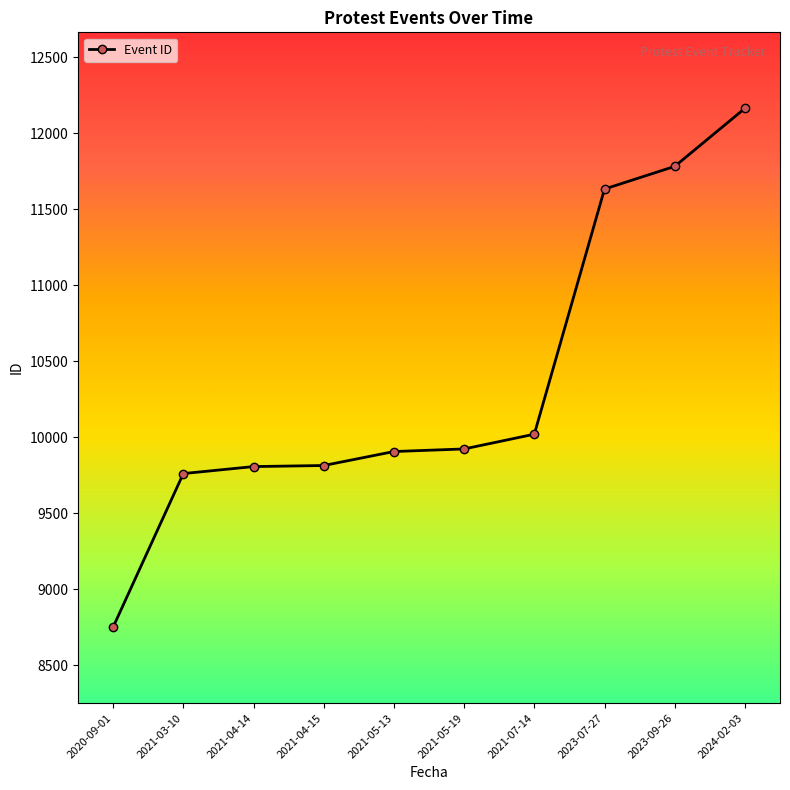

At which category does the chart reach its peak across all series?

2024-02-03